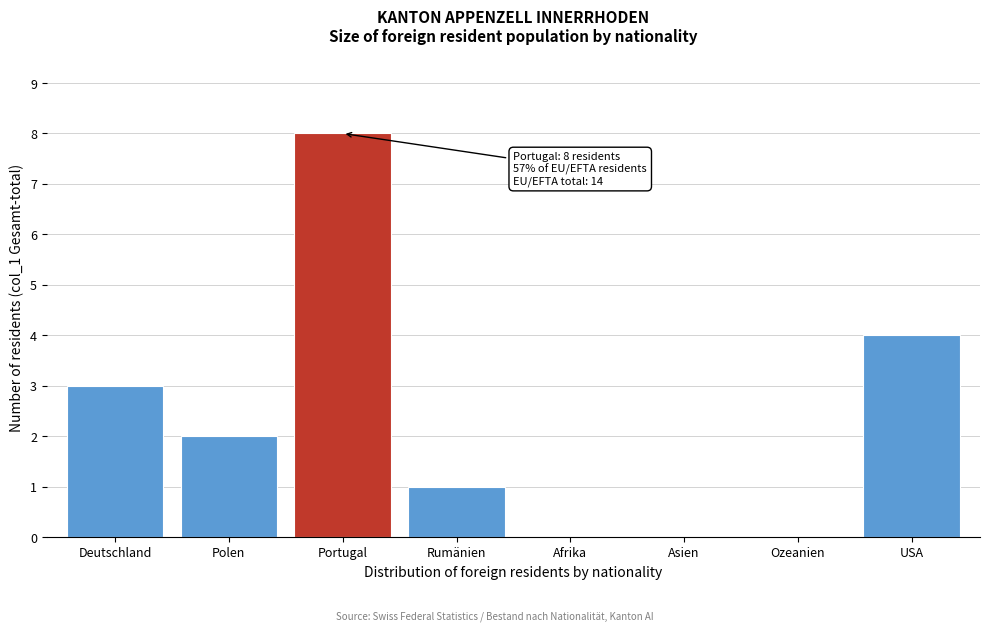

Reading left to right, list all the values displayed in this chart.

Deutschland=3	Polen=2	Portugal=8	Rumänien=1	Afrika=0	Asien=0	Ozeanien=0	USA=4